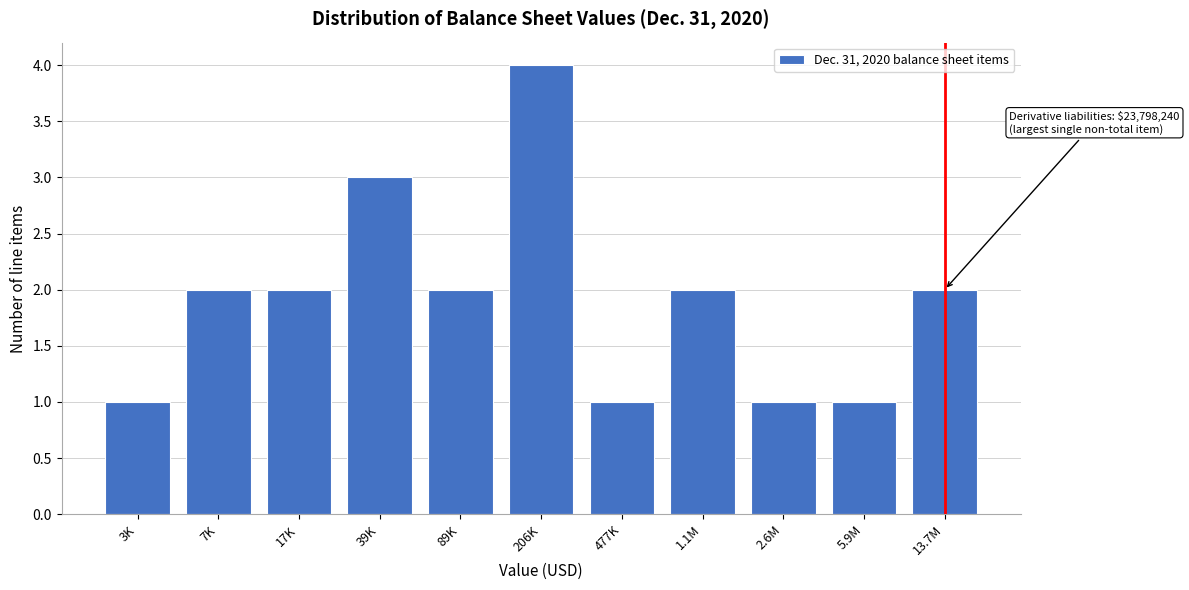

Reading right to left, transcribe all the data shown in this chart.

13.7M=2	5.9M=1	2.6M=1	1.1M=2	477K=1	206K=4	89K=2	39K=3	17K=2	7K=2	3K=1